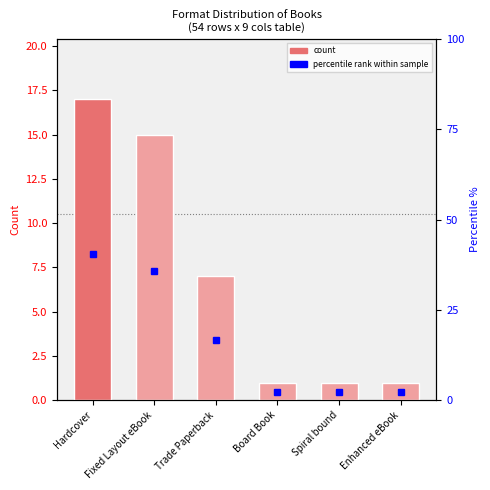

Reading left to right, extract all data points from this chart.

count: 17.0	15.0	7.0	1.0	1.0	1.0
percentile rank: 40.5	35.7	16.7	2.4	2.4	2.4